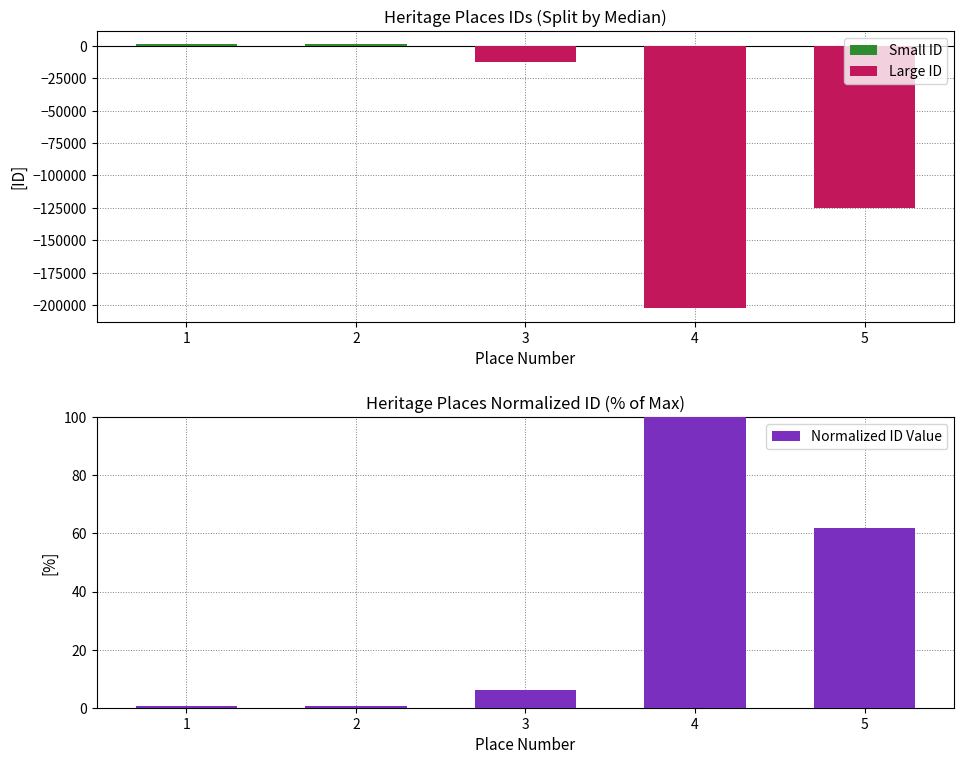

What is the maximum value for Normalized ID Value?

100.0